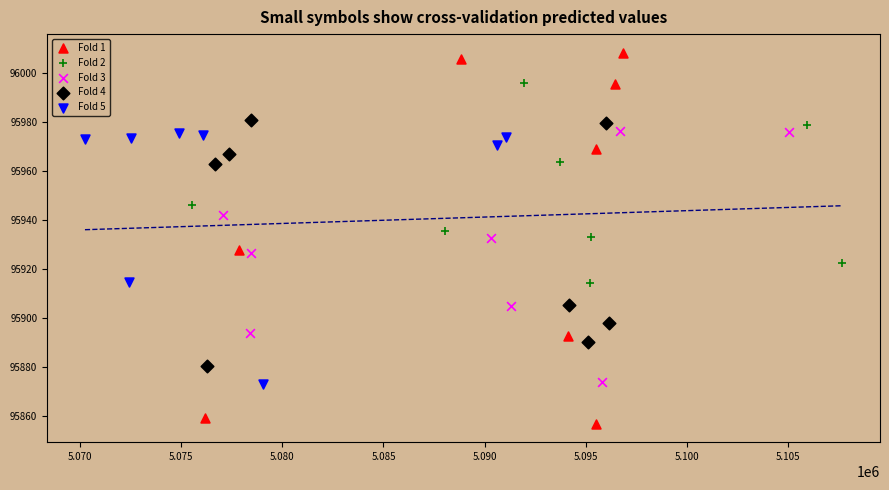

What are all the series names shown in the legend?

Fold 1, Fold 2, Fold 3, Fold 4, Fold 5